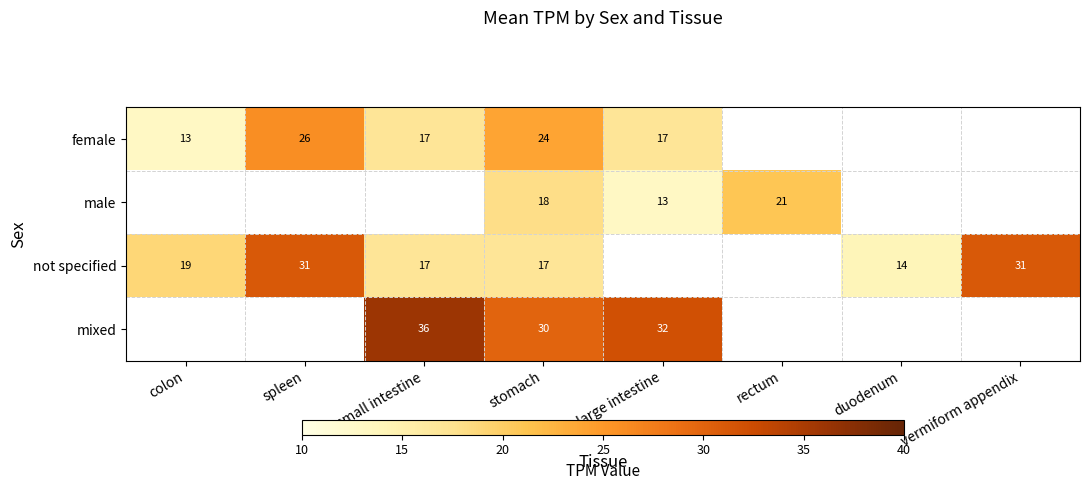

Count the number of data series in this chart.

4